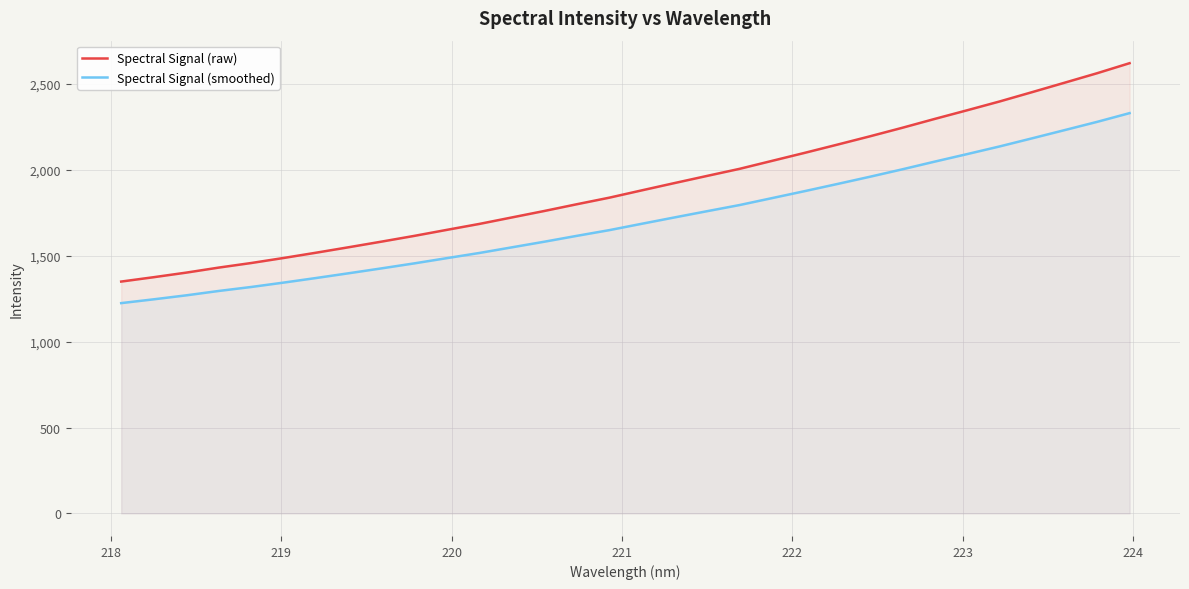

True or false: Spectral Signal (raw) and Spectral Signal (smoothed) intersect in this chart.

False